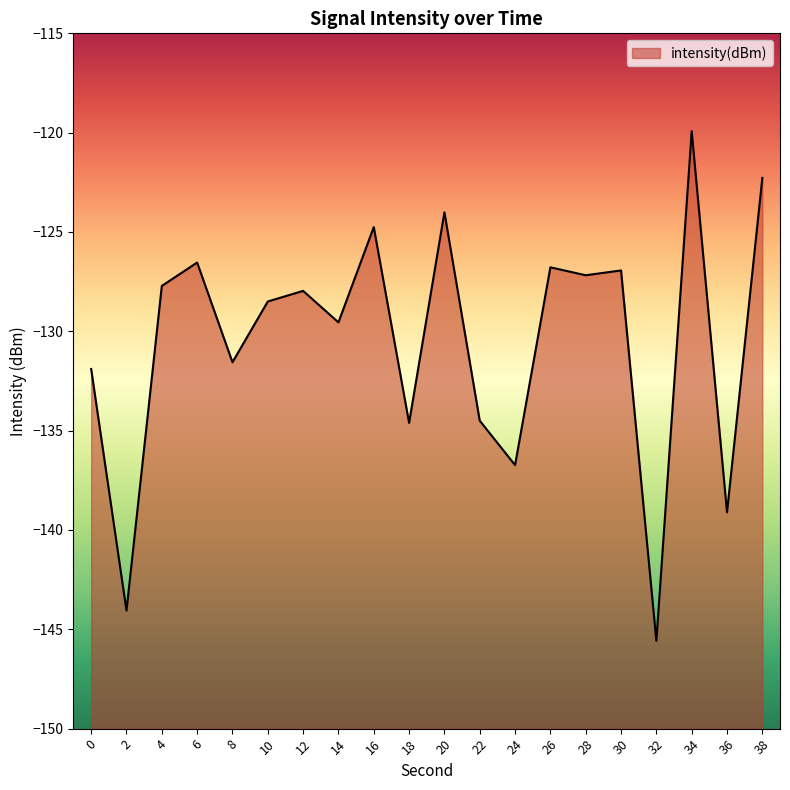

What is the value of the 18th point from the left?

-119.9